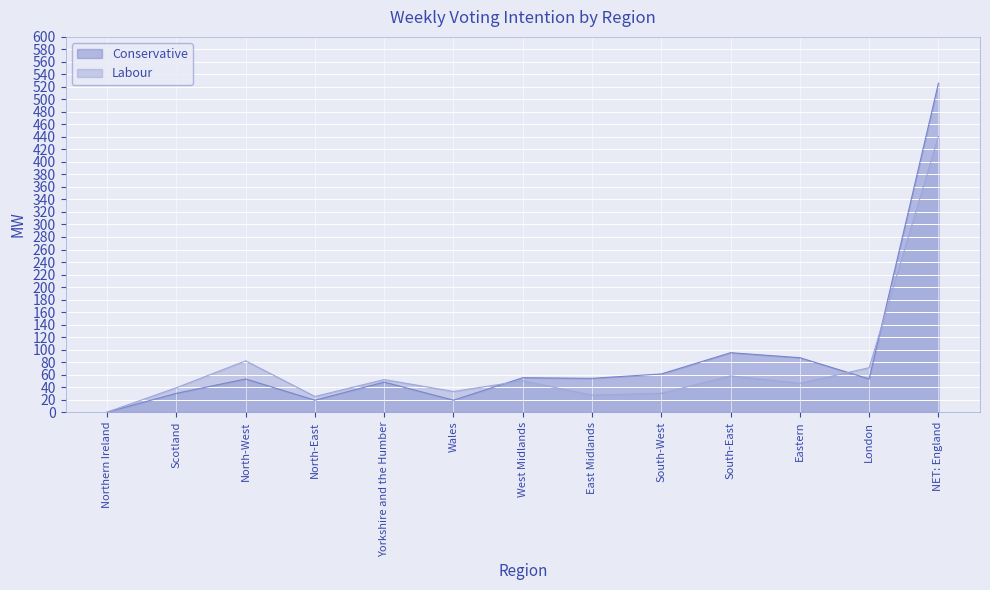

Rank the series by their average value, from highest to lowest.

Conservative, Labour